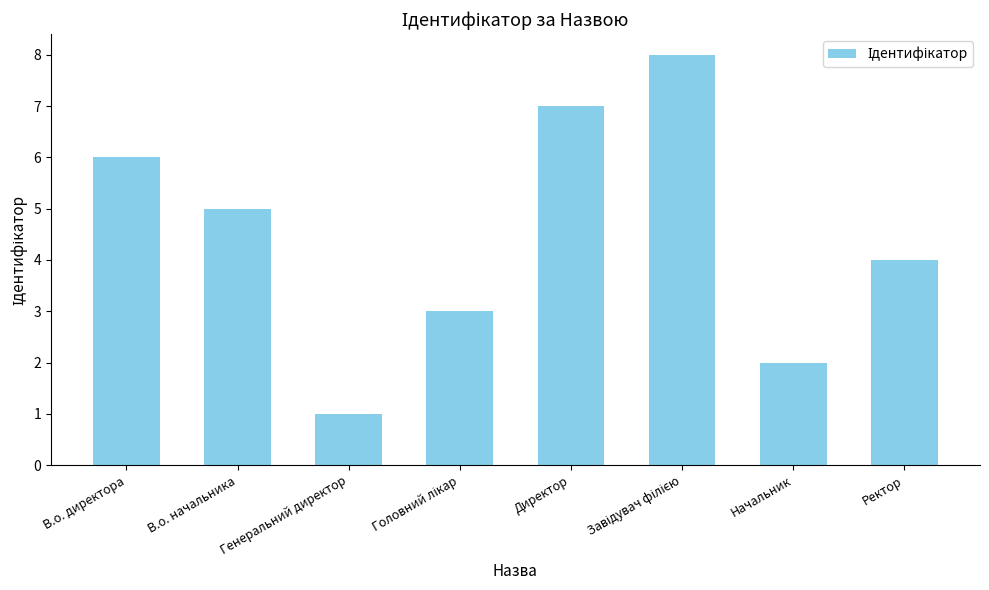

What is the sum of all values?

36